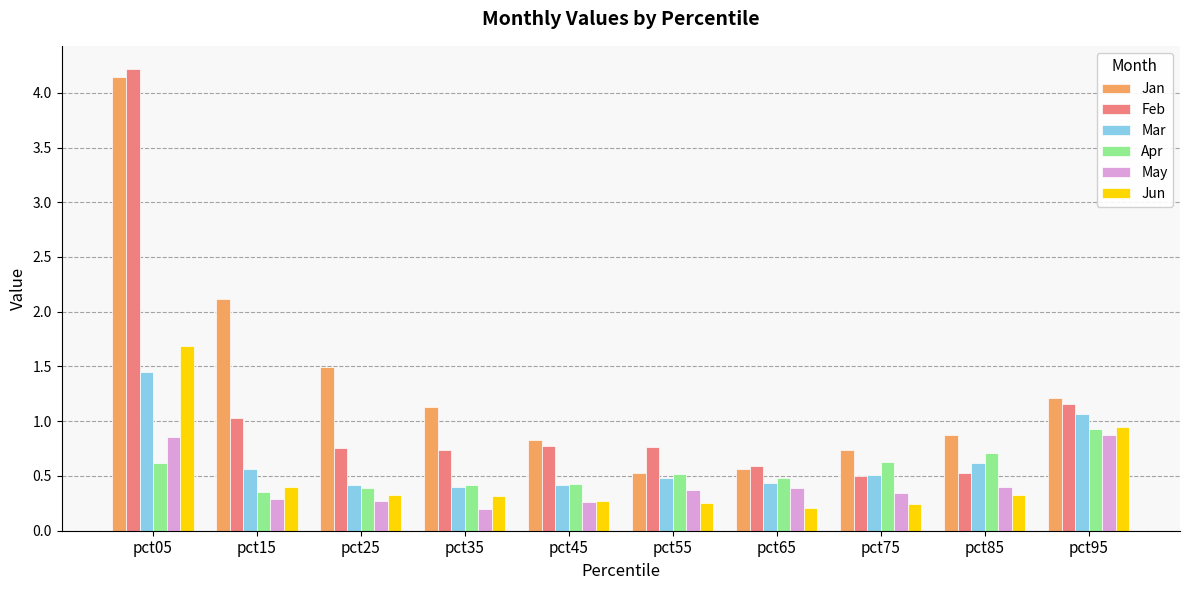

Which label corresponds to the largest value in the chart?

pct05